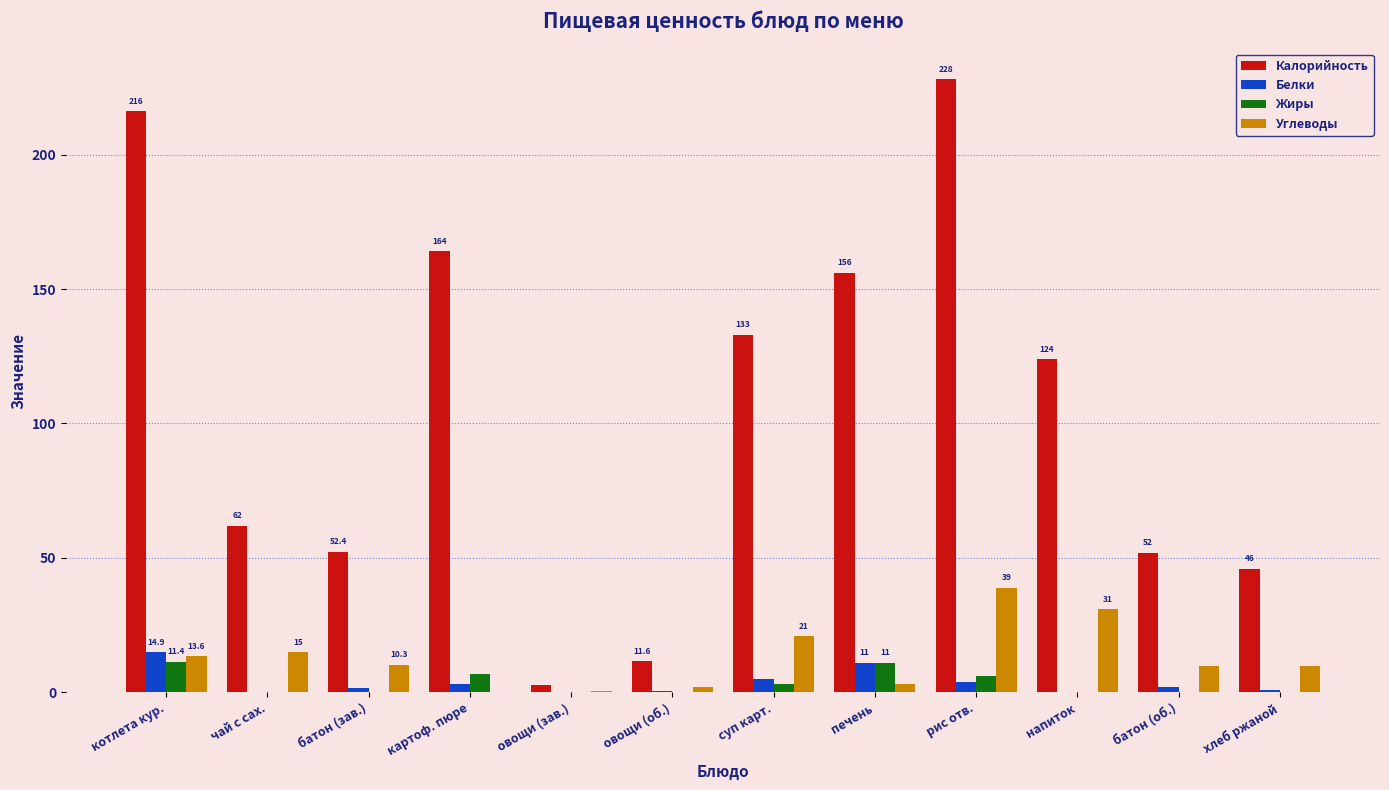

What is the highest value of the Белки series?

14.9